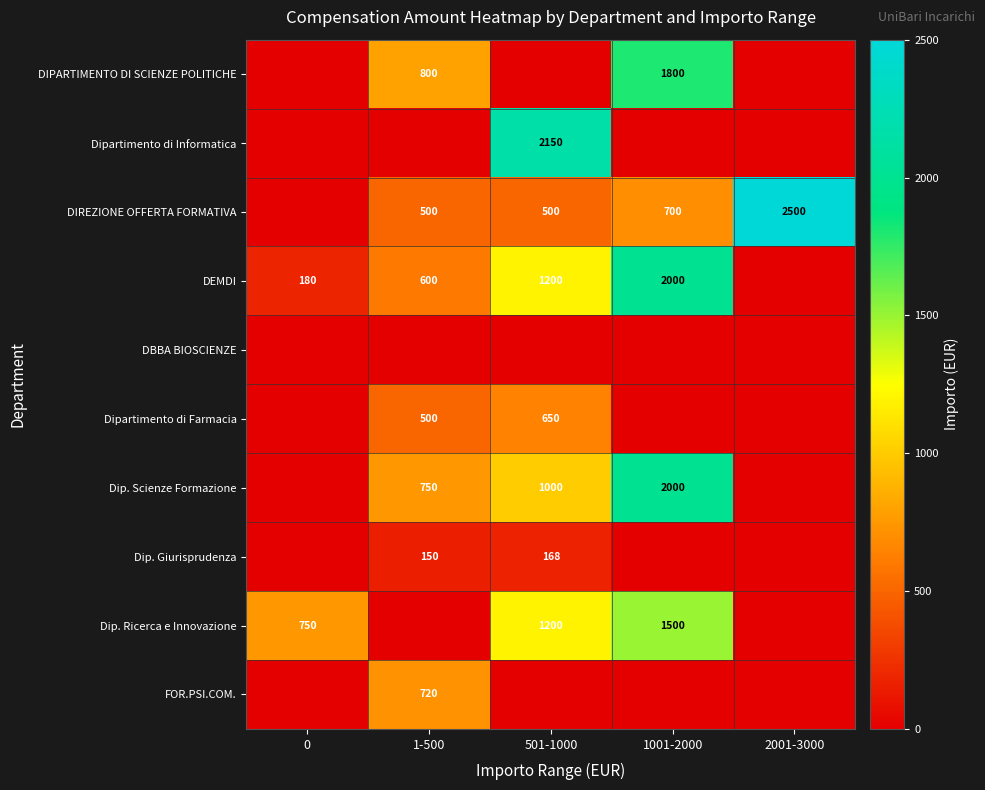

Is it true that Dip. Giurisprudenza equals 40 at 1-500?

False